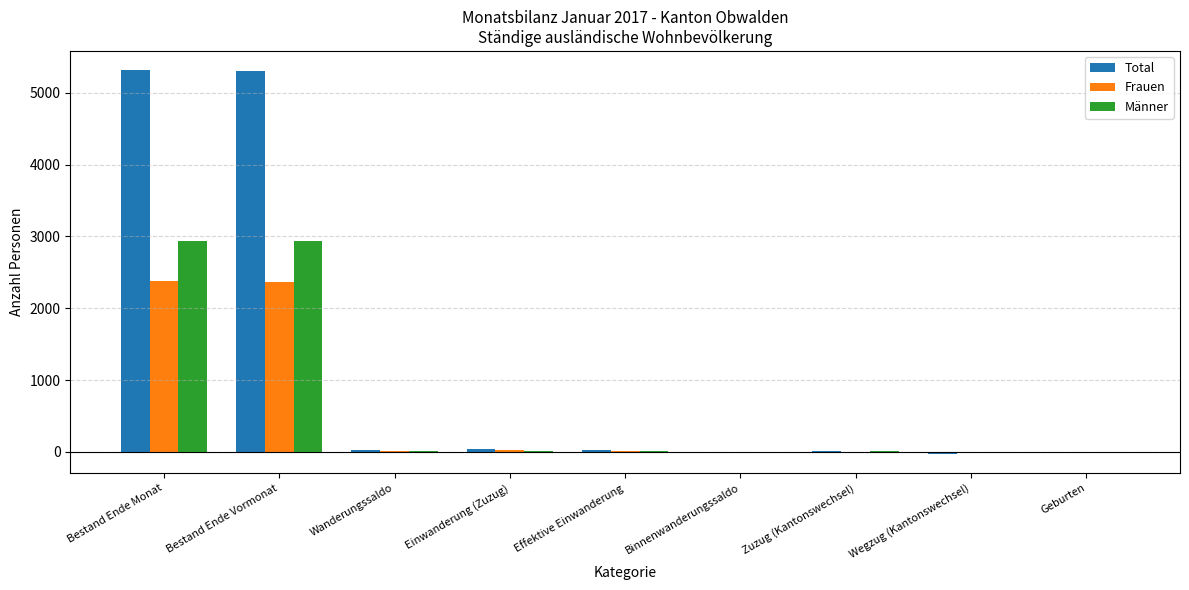

True or false: Total has a value of 35 at Einwanderung (Zuzug).

True